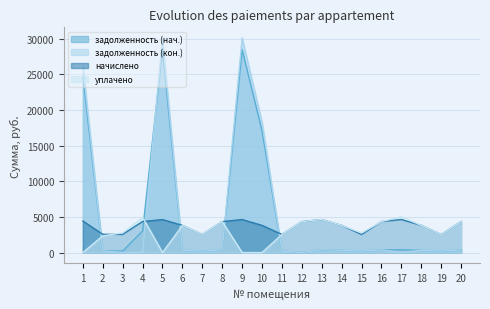

What is the difference between the уплачено values at 17 and 7?

2485.5